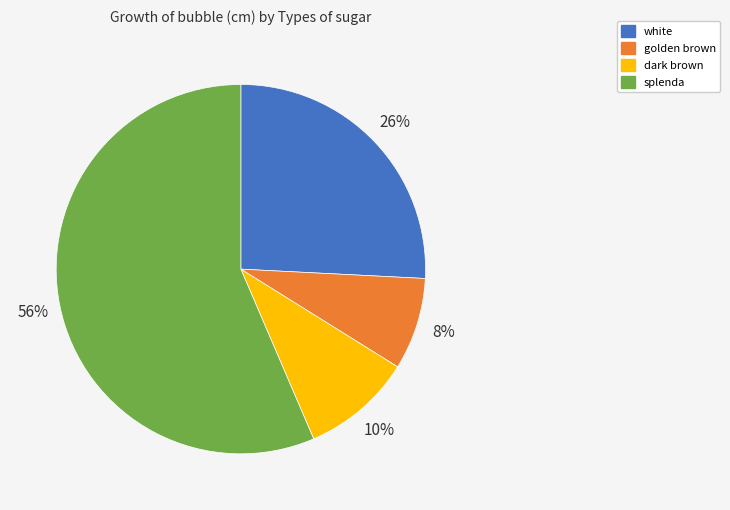

Which slice is the largest?

splenda